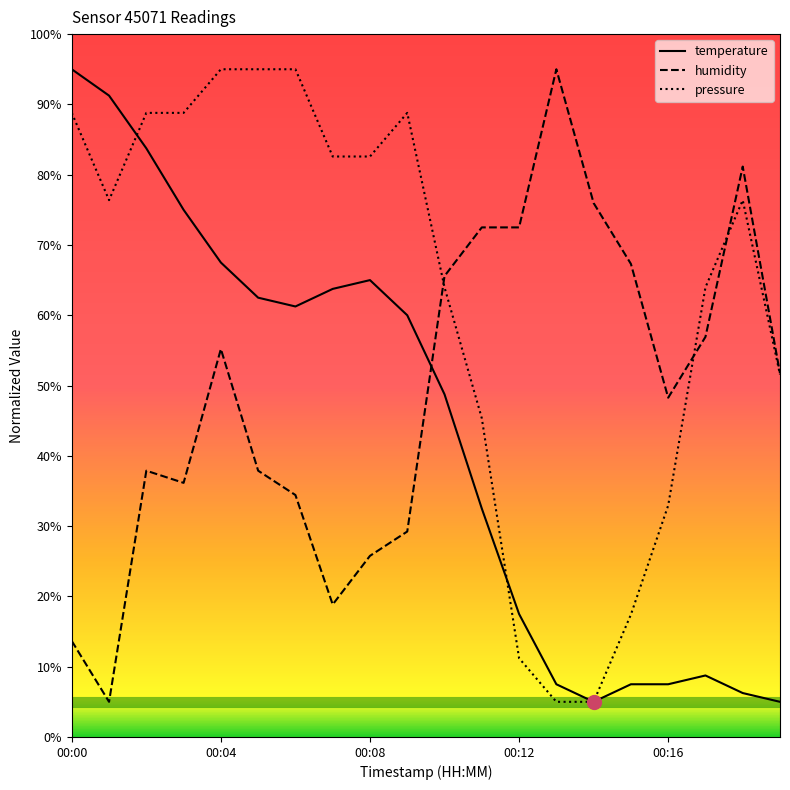

How many times do temperature and humidity cross each other?

1